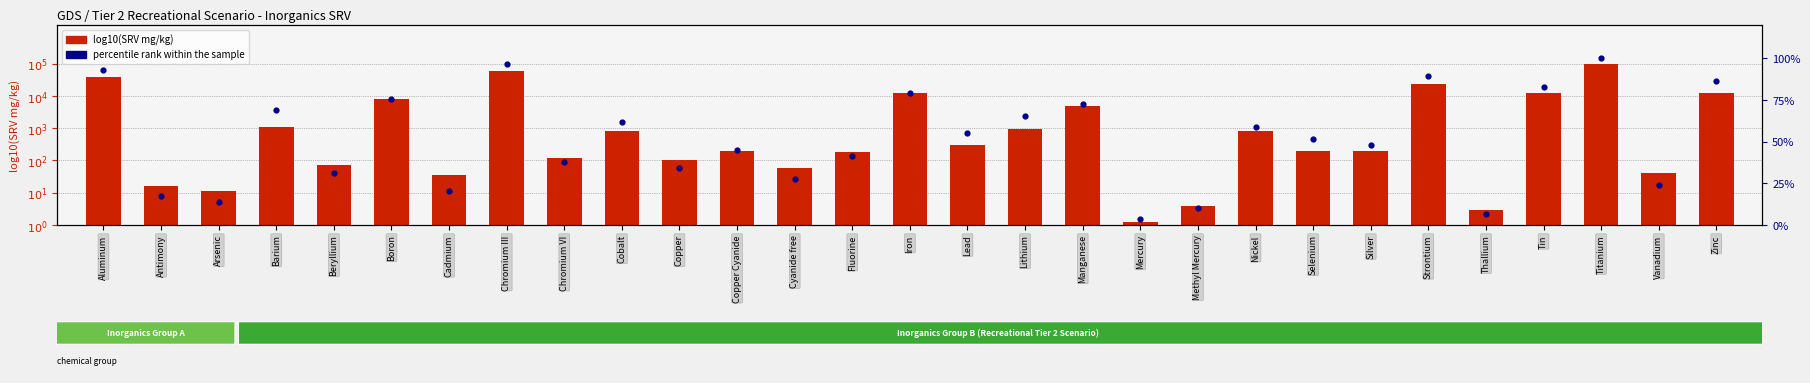

Which series contains the lowest Y value?

log10(SRV mg/kg)